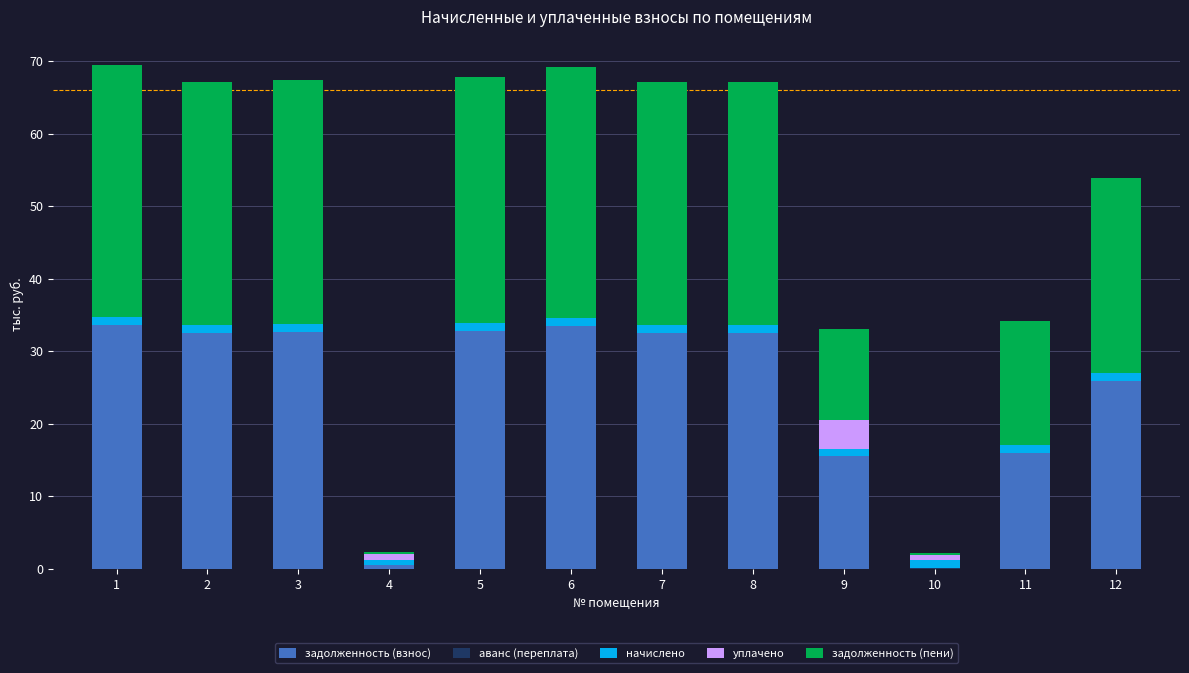

Is it true that задолженность (взнос) equals 33.5 at 6?

True